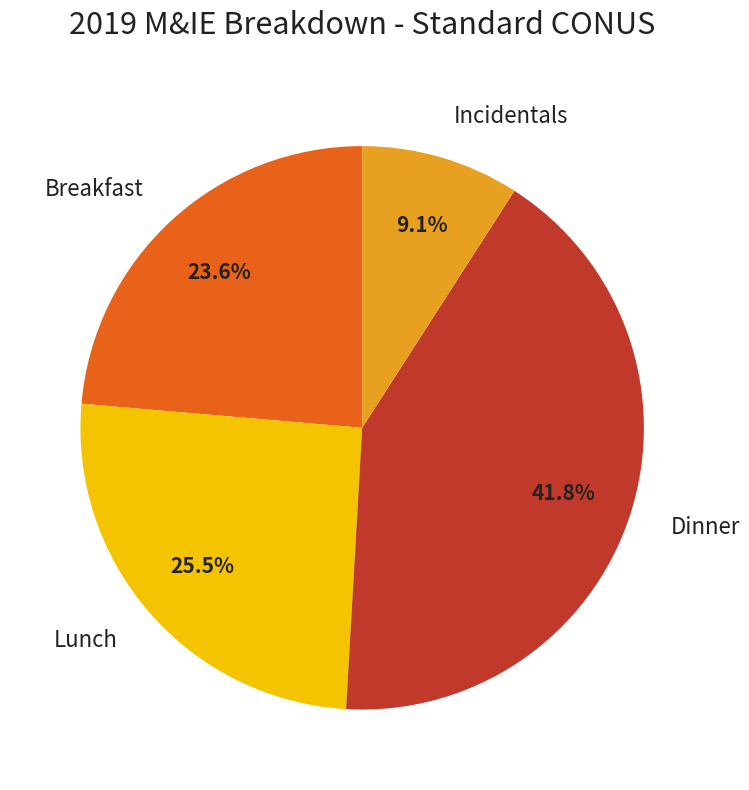

Is Breakfast the majority of the pie?

No